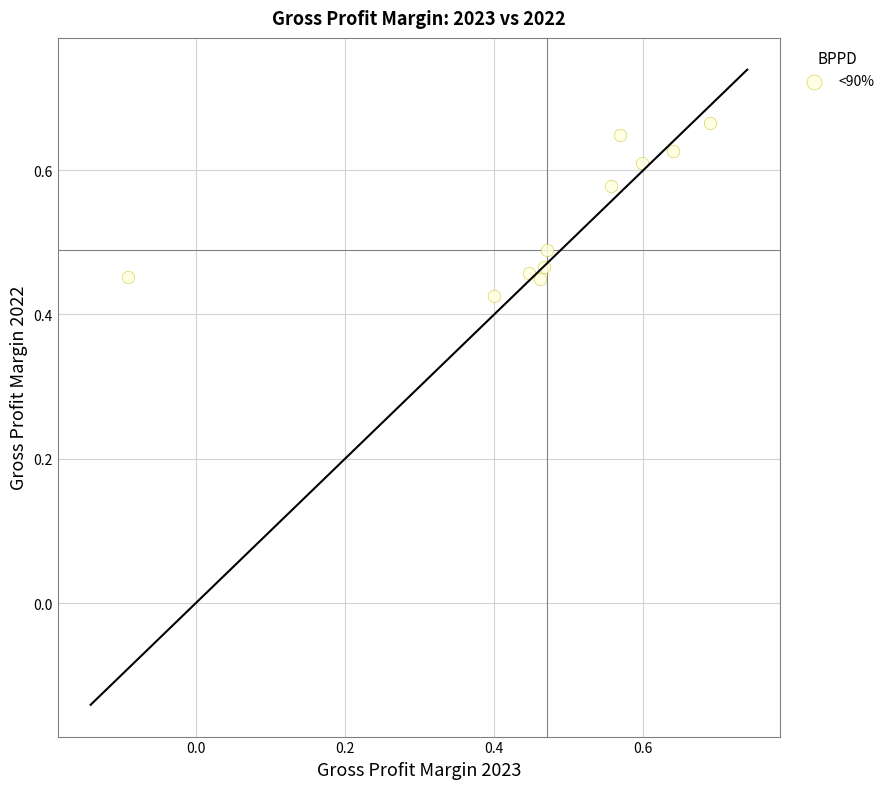

What is the range of X values (max minus min)?

0.8